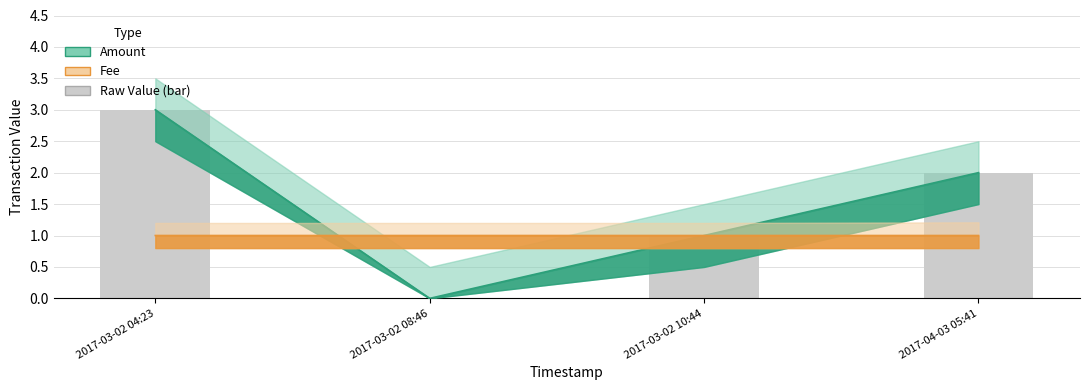

List the labels in order of Fee value, largest first.

2017-04-03 05:41, 2017-03-02 04:23, 2017-03-02 08:46, 2017-03-02 10:44